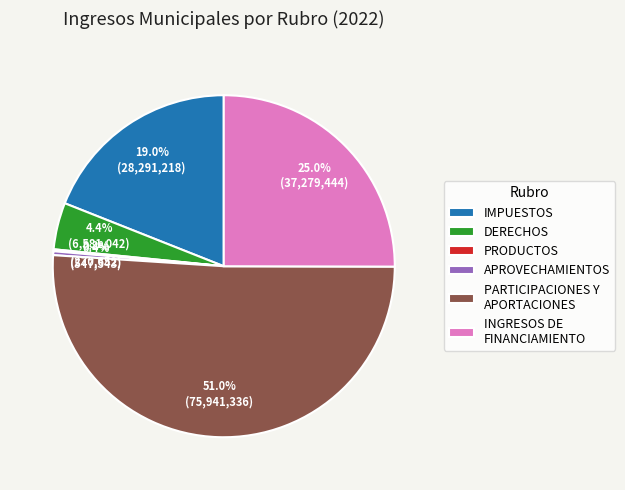

What is the majority slice?

PARTICIPACIONES Y APORTACIONES